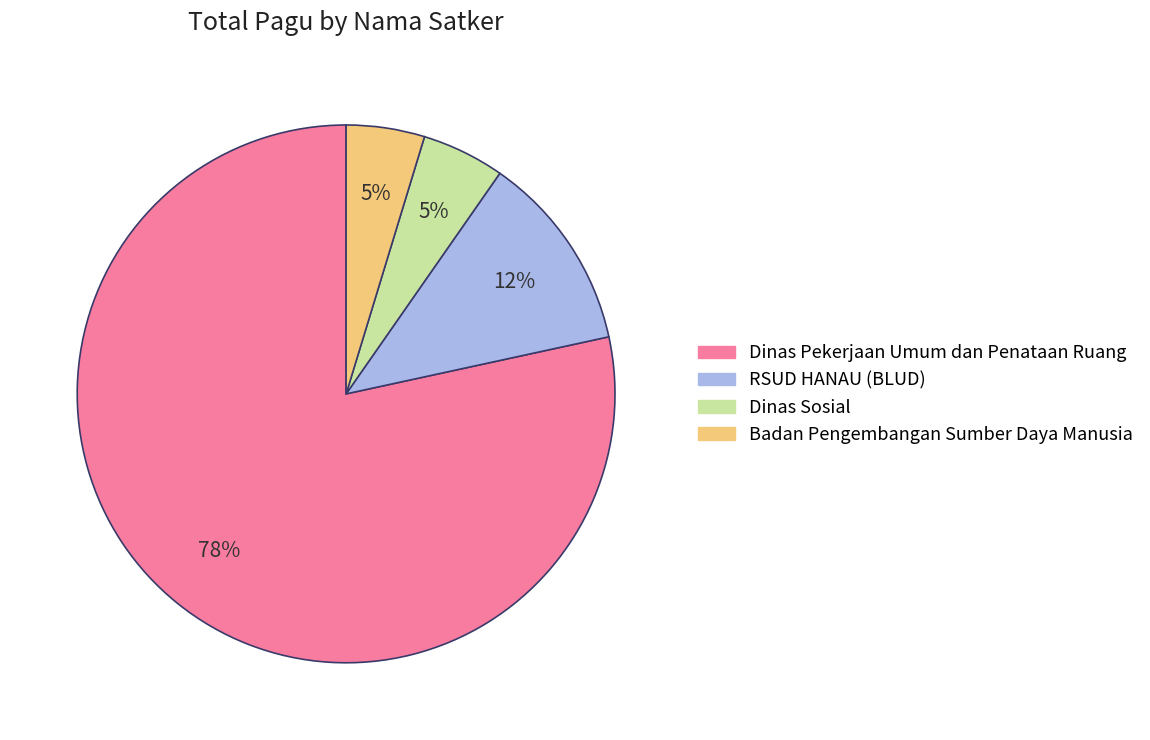

To the nearest percent, what is the difference between the Dinas Pekerjaan Umum dan Penataan Ruang and RSUD HANAU (BLUD) slice percentages?

66%